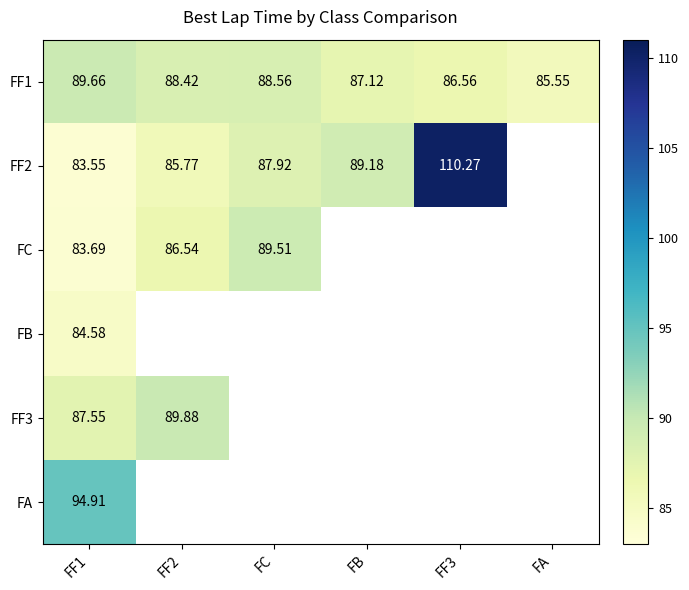

What value does the FF1 series have at FB?

87.1